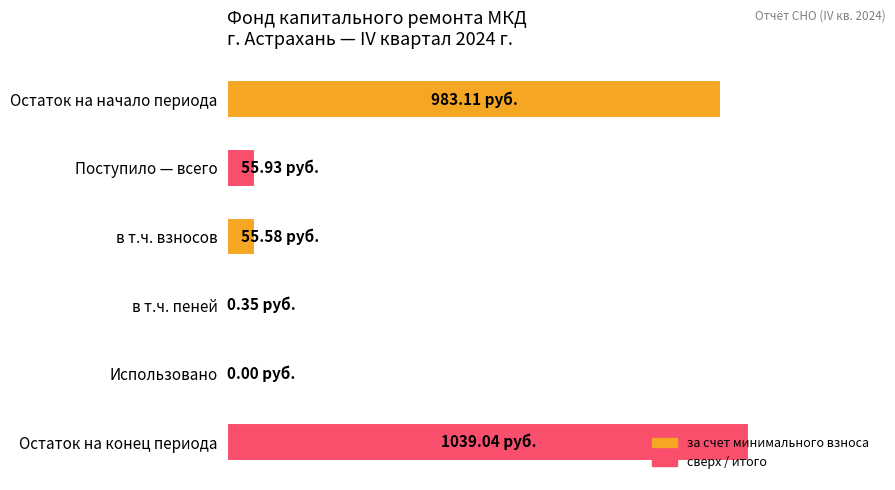

Are the bars horizontal?

Yes